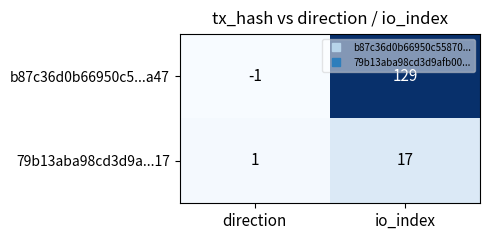

How many data points does each series have?

2